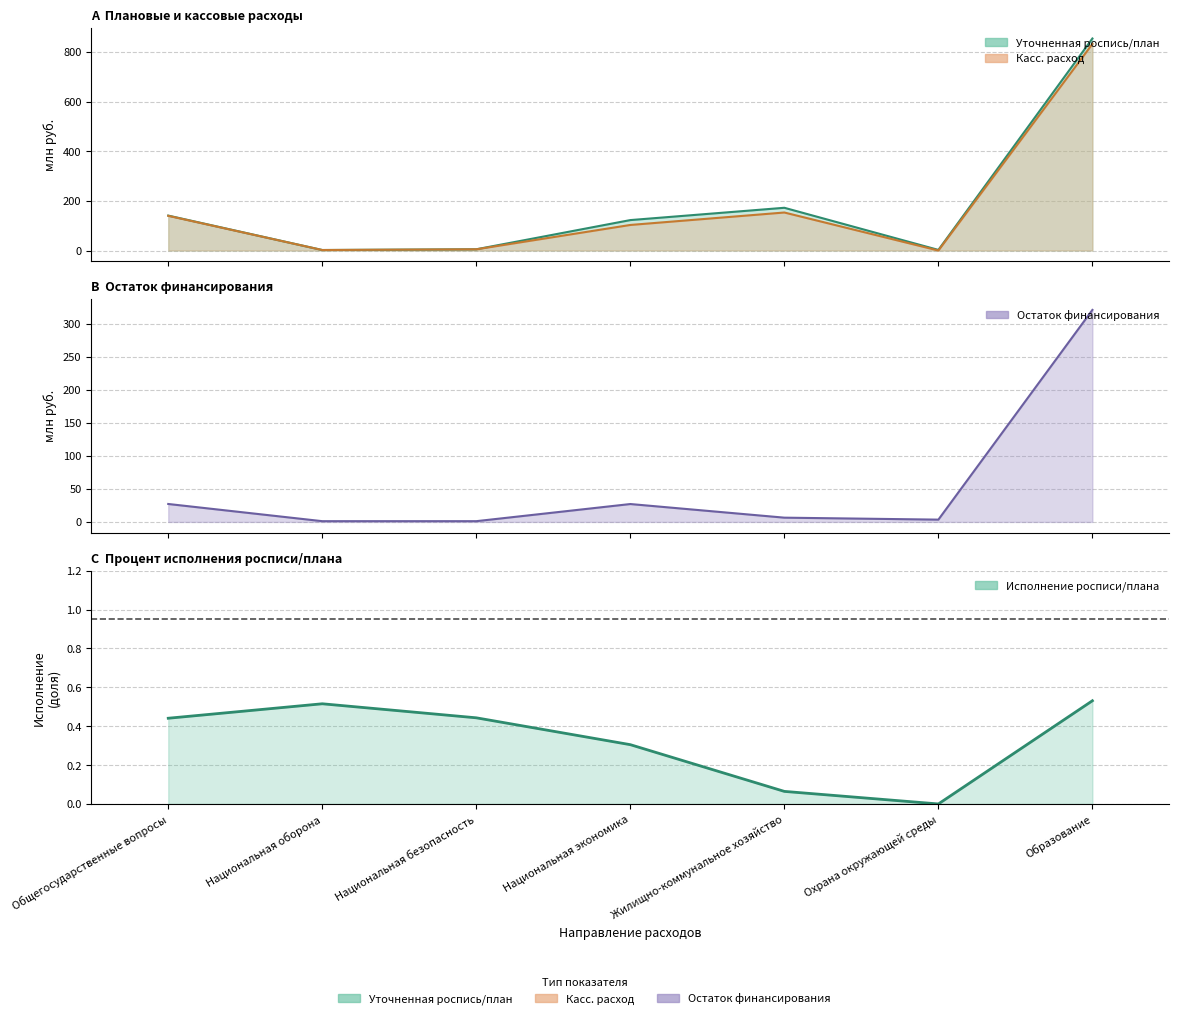

What is the difference between the maximum and minimum values in the Исполнение росписи/плана series?

0.5